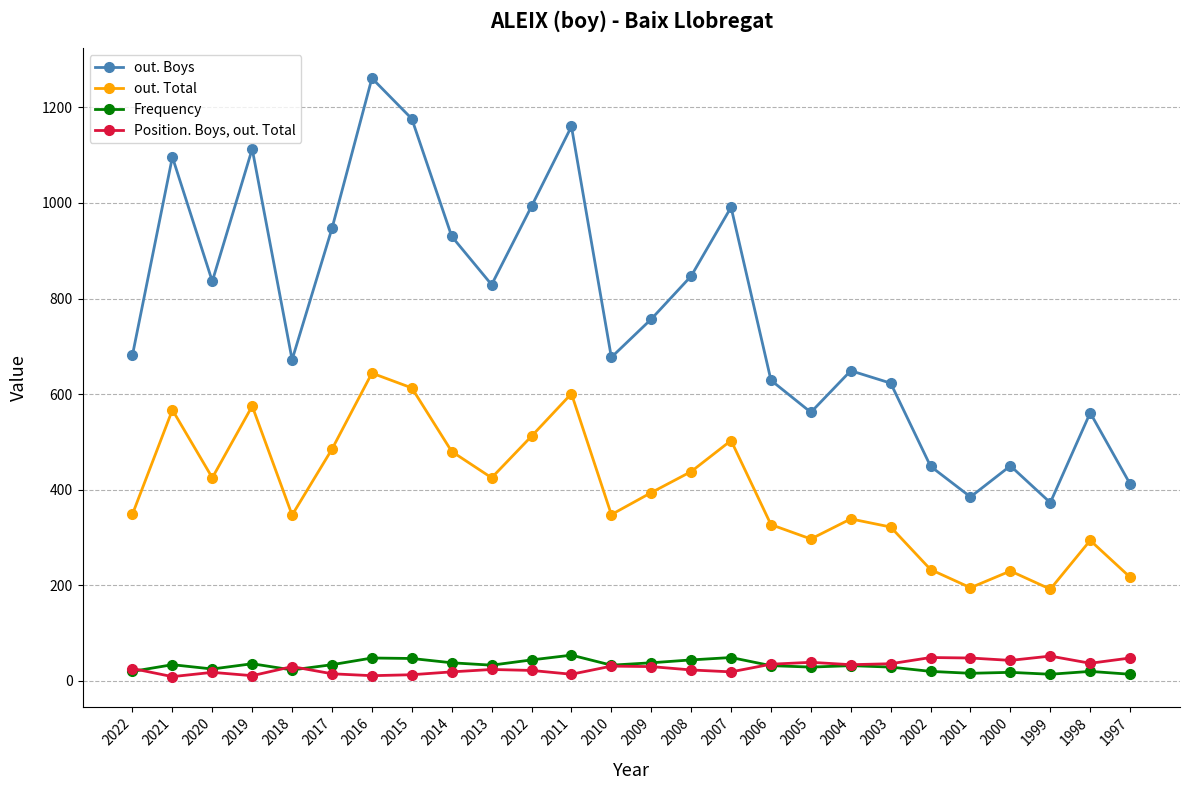

What is the minimum value for Position. Boys, out. Total?

9